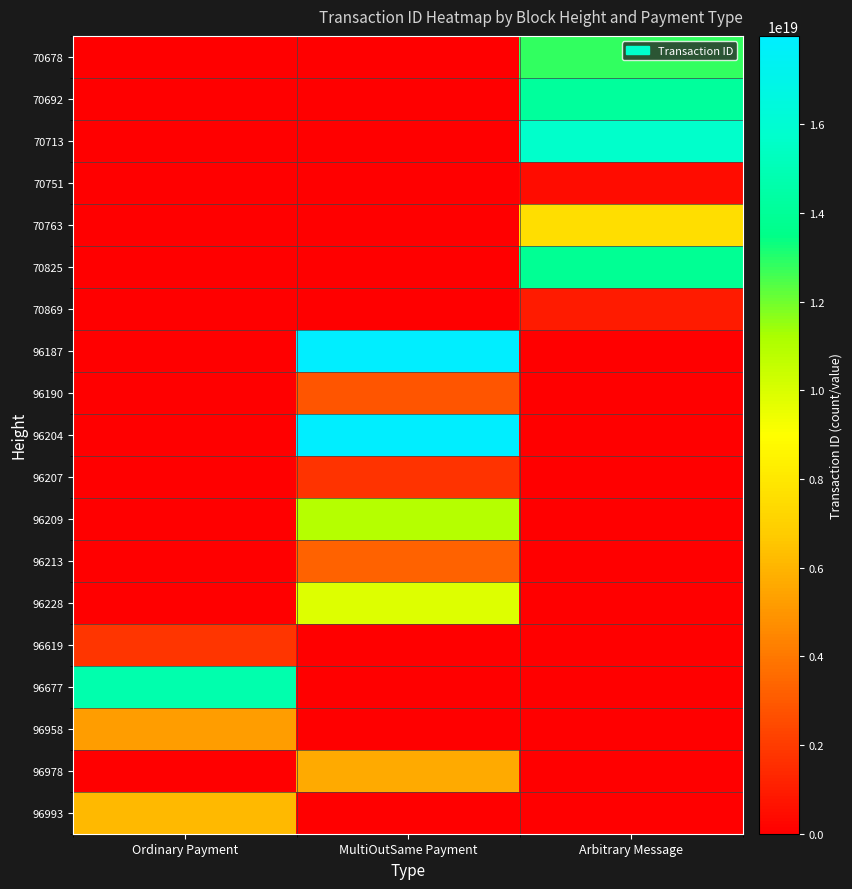

How many series are shown in this chart?

19